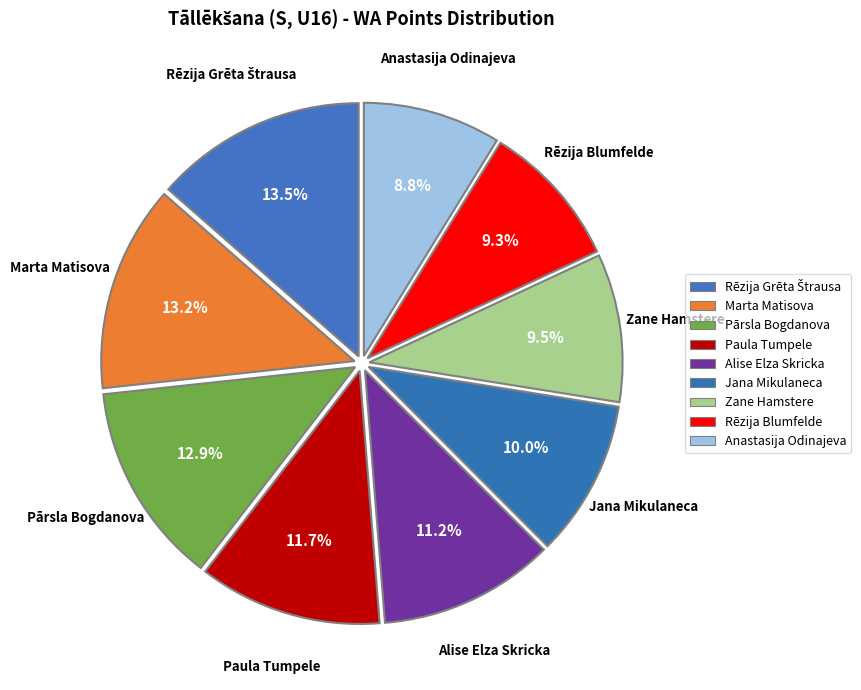

To the nearest percent, what portion does Alise Elza Skricka represent?

11%